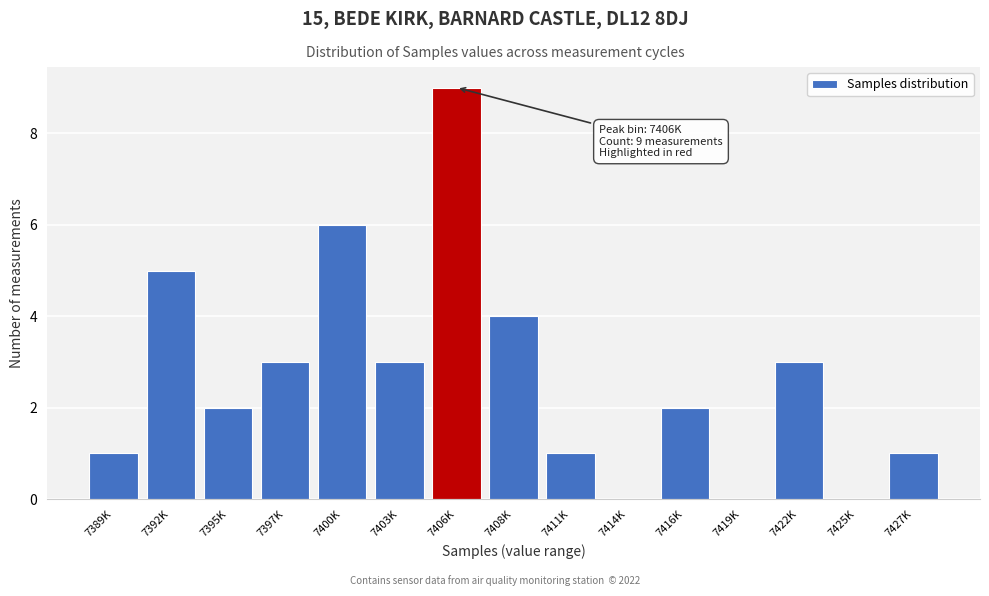

Reading left to right, list all the values displayed in this chart.

7389K=1	7392K=5	7395K=2	7397K=3	7400K=6	7403K=3	7406K=9	7408K=4	7411K=1	7414K=0	7416K=2	7419K=0	7422K=3	7425K=0	7427K=1